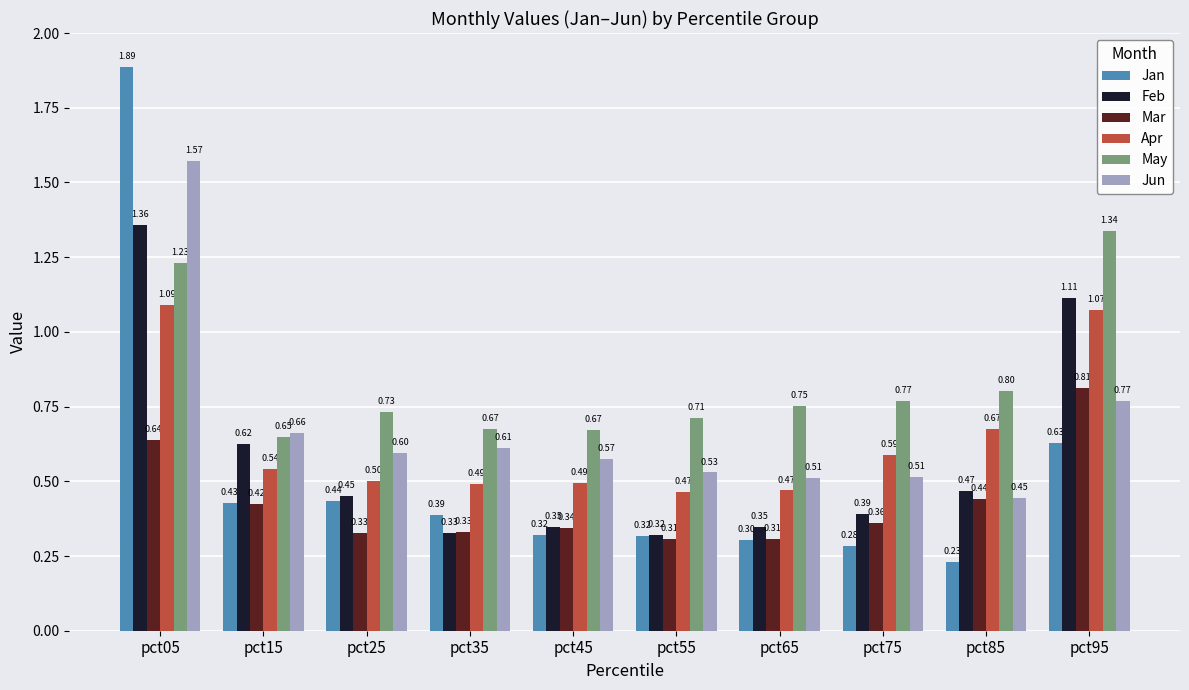

True or false: Feb has a value of 0.5 at pct85.

True